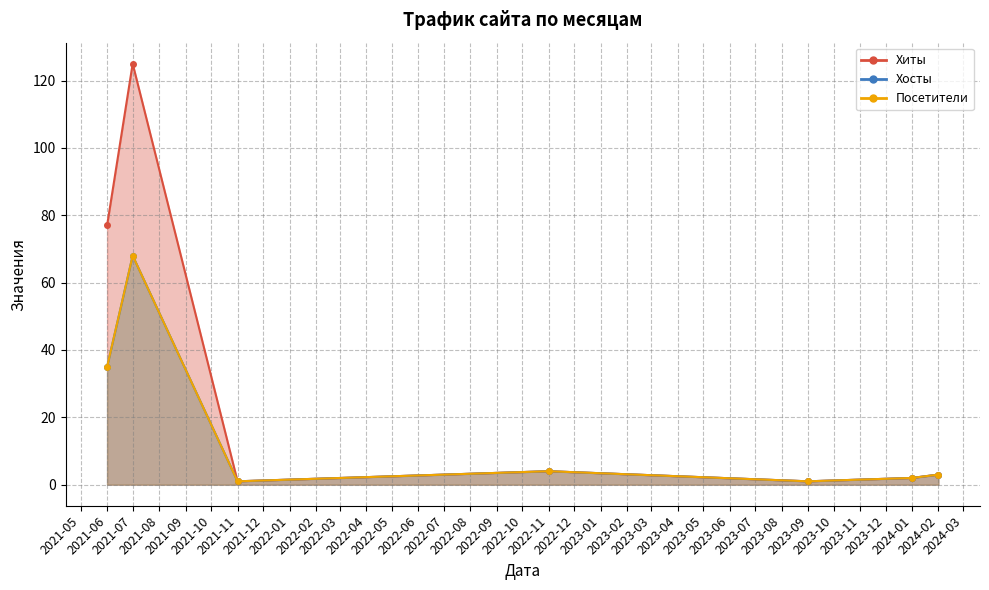

Which series changed the most between 2024-01-01 and 2024-02-01?

Хиты